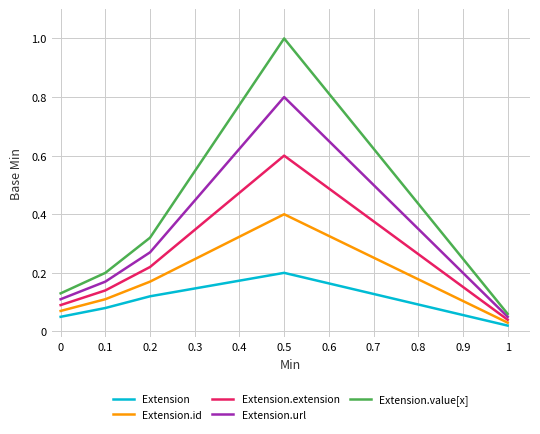

Read the Extension.id value at 0.2.

0.2